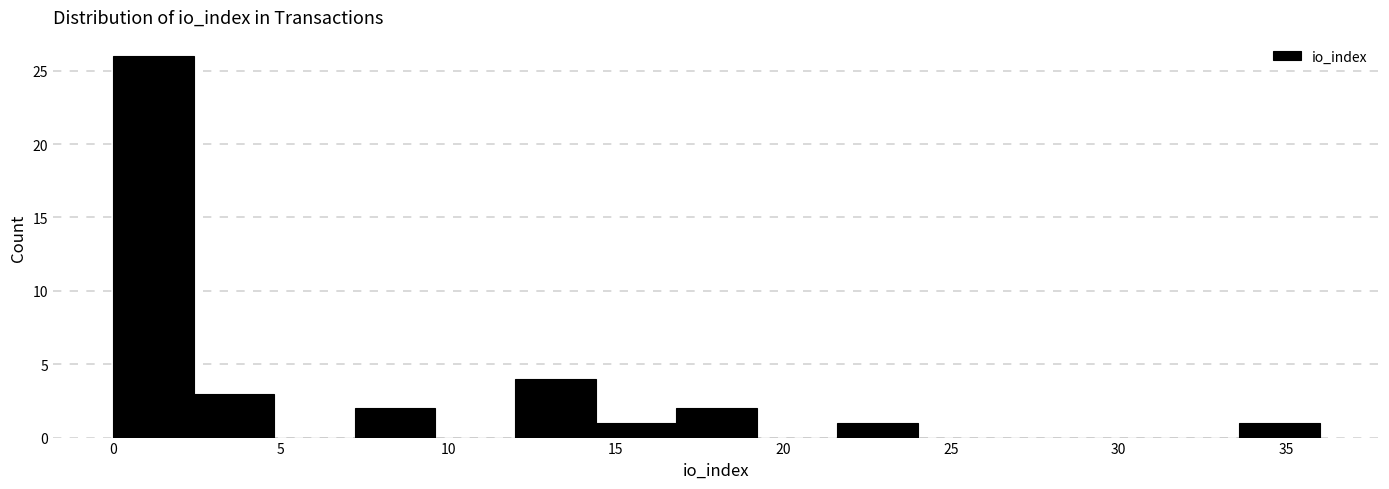

Reading left to right, list every bar in this chart as the range it spans on the x-axis followed by its height. Neither the bar edges nor the heights are printed on the chart, so give them approximately, as read against the axes.

0.0 to 2.4: 26
2.4 to 4.8: 3
4.8 to 7.2: 0
7.2 to 9.6: 2
9.6 to 12.0: 0
12.0 to 14.4: 4
14.4 to 16.8: 1
16.8 to 19.2: 2
19.2 to 21.6: 0
21.6 to 24.0: 1
24.0 to 26.4: 0
26.4 to 28.8: 0
28.8 to 31.2: 0
31.2 to 33.6: 0
33.6 to 36.0: 1